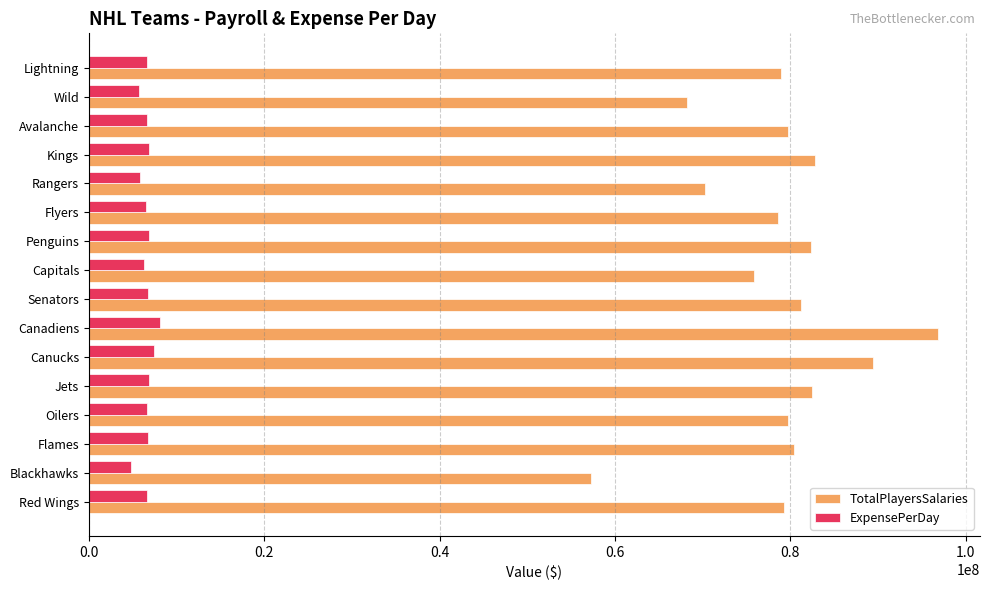

At which category is the sum across all series the highest?

Canadiens